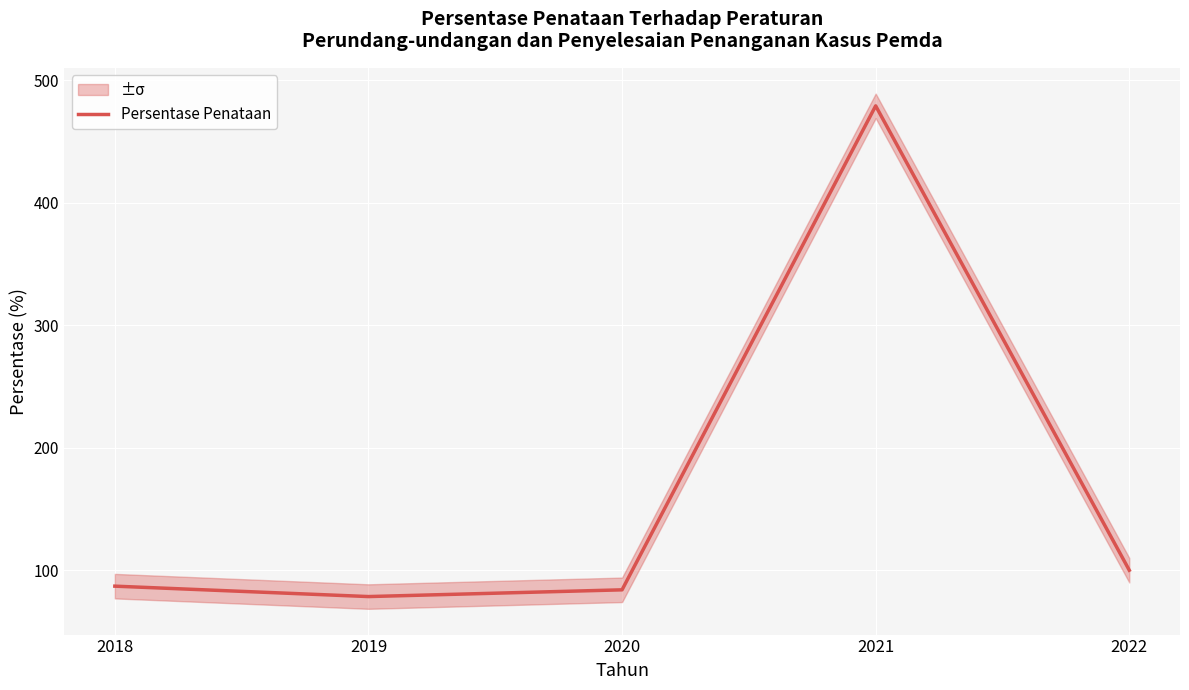

What is the difference between the second highest and second lowest values?

16.0